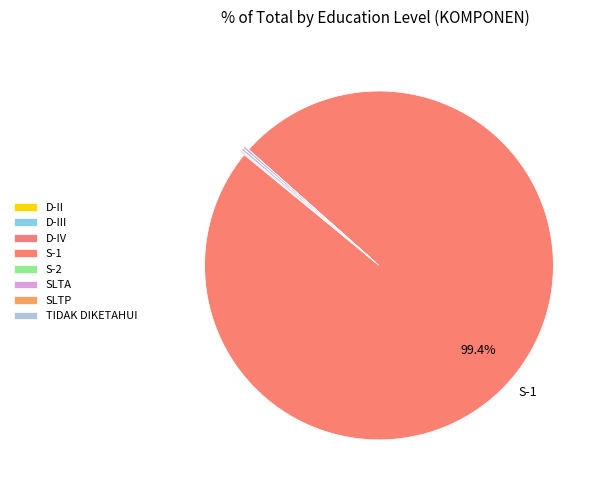

Which category has the biggest portion of the pie?

S-1